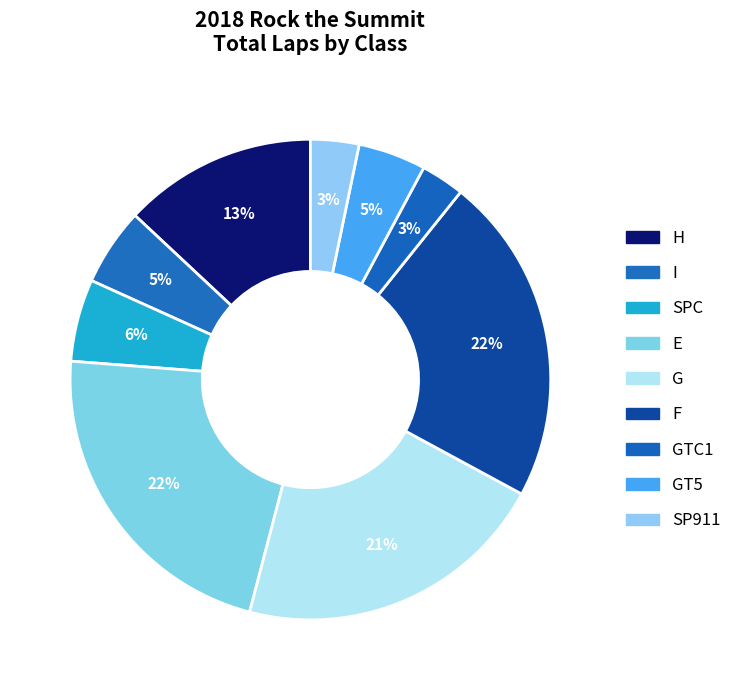

Is there a majority slice in this chart?

No